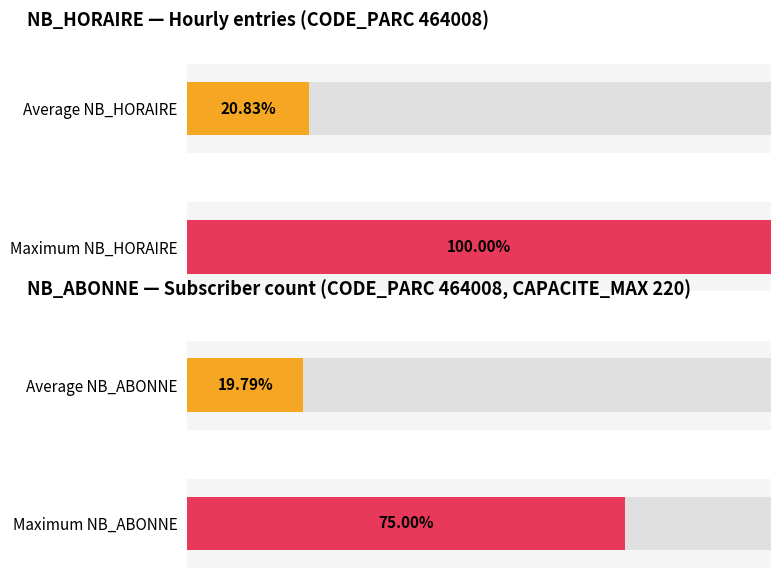

What is the difference between the highest and lowest values at 3?

1